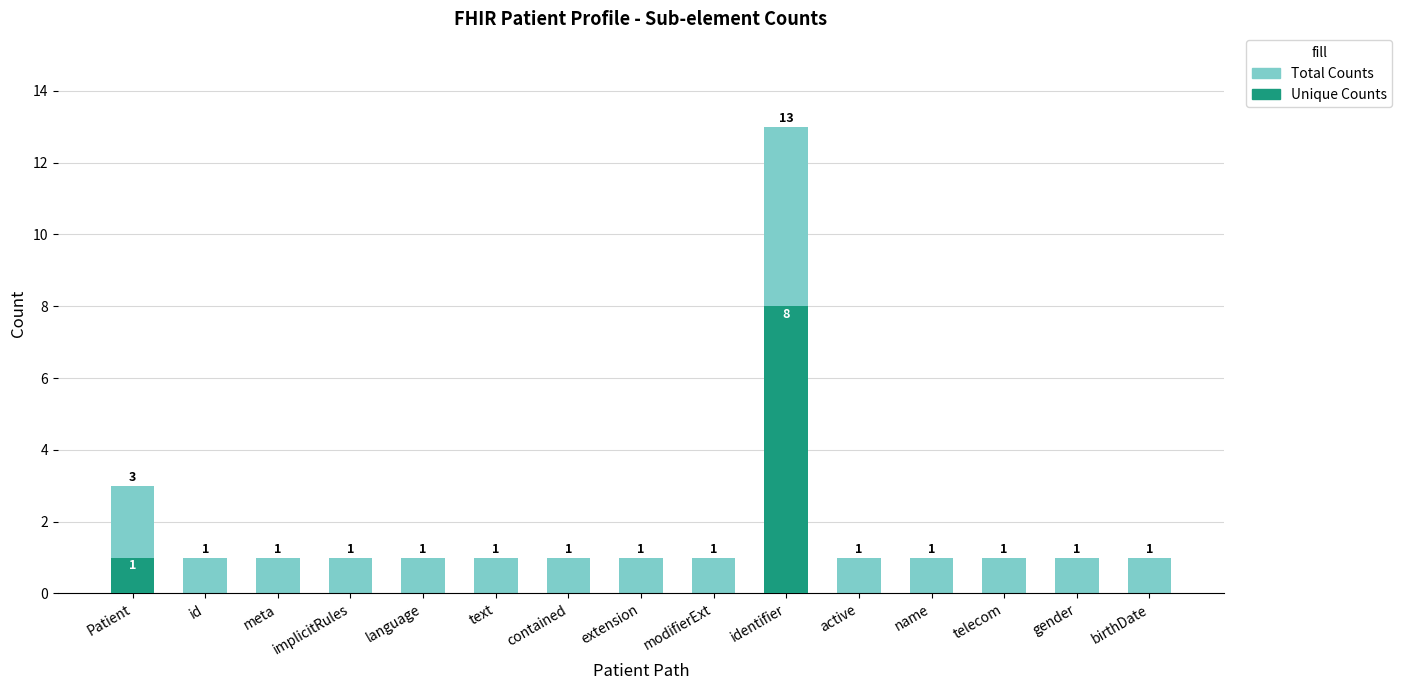

Reading right to left, list all the values displayed in this chart.

Total Counts: 1	1	1	1	1	13	1	1	1	1	1	1	1	1	3
Unique Counts: 0	0	0	0	0	8	0	0	0	0	0	0	0	0	1